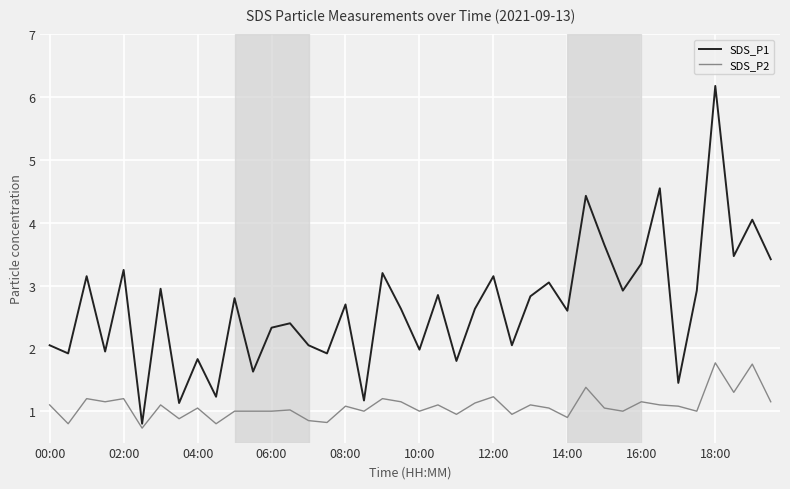

What are all the series names shown in the legend?

SDS_P1, SDS_P2